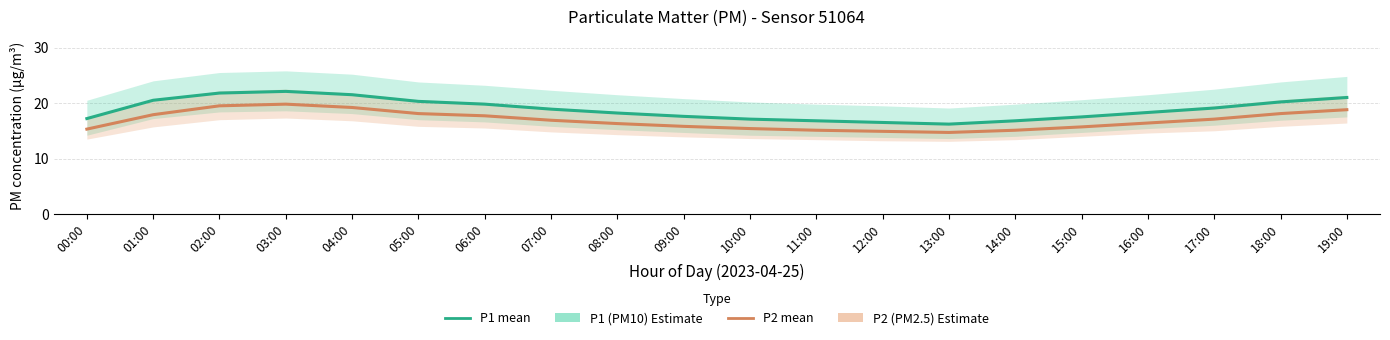

Where is the first local maximum for P2 (PM2.5 estimate)?

03:00